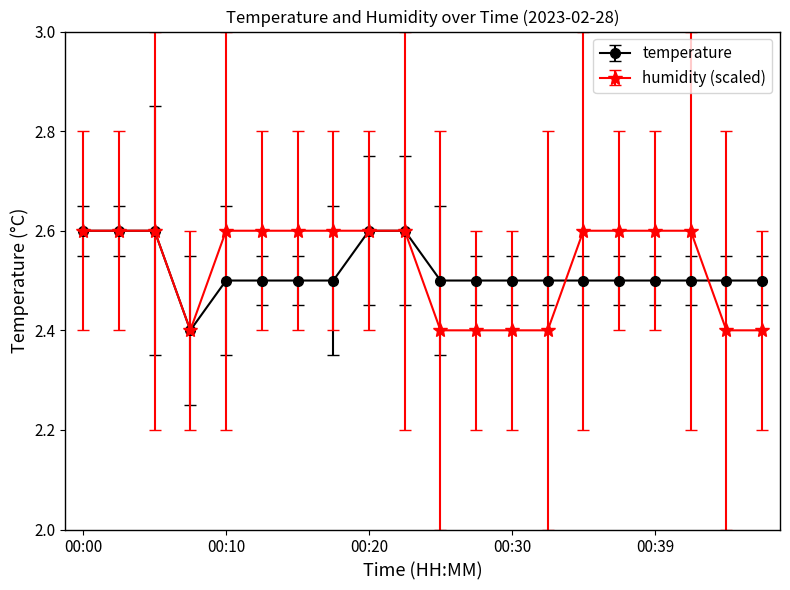

At how many categories does at least one series exceed 2?

20